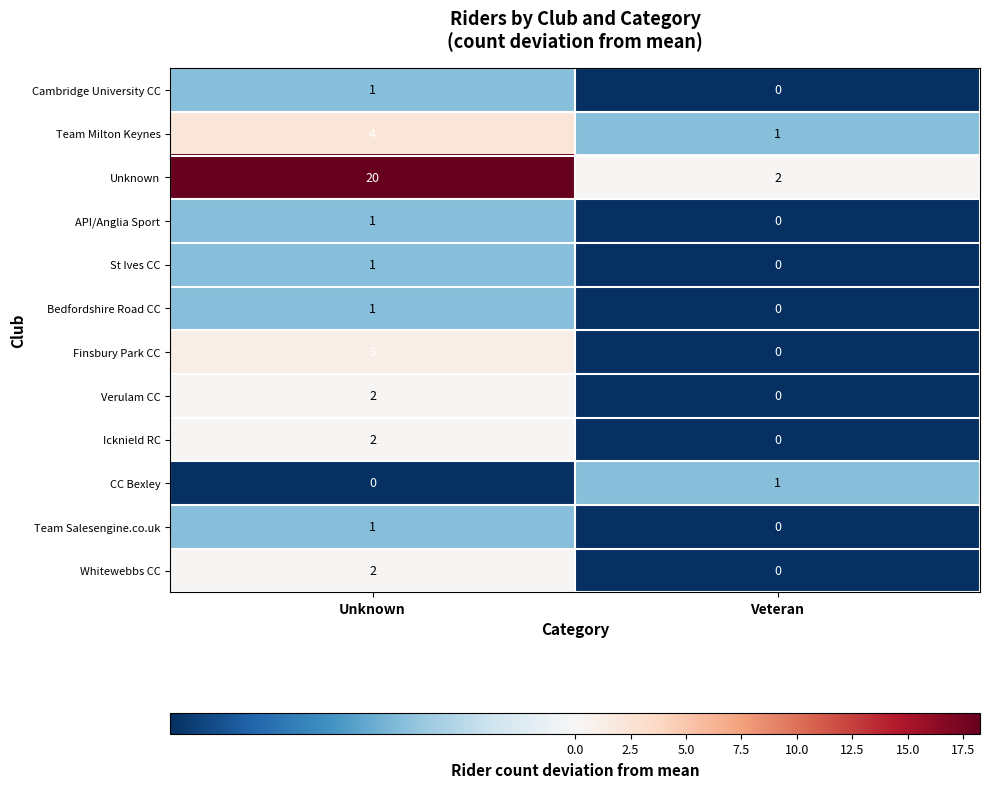

How many distinct data groups are displayed?

12